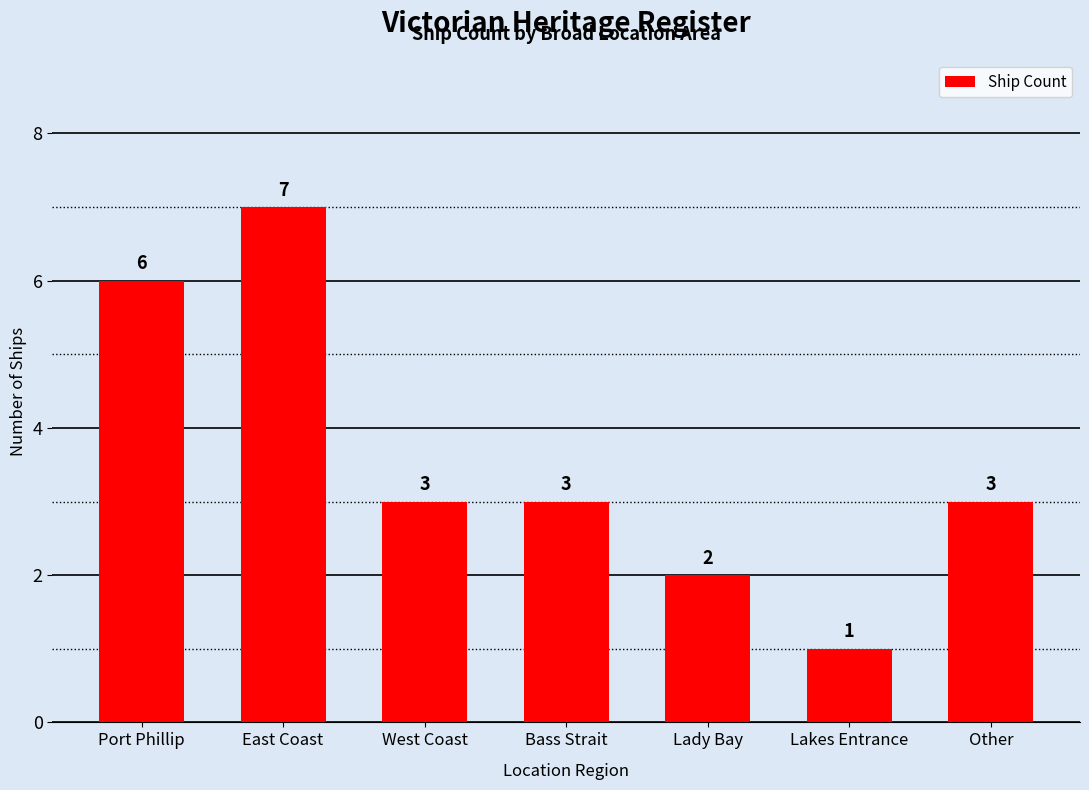

Reading left to right, transcribe all the data shown in this chart.

6	7	3	3	2	1	3